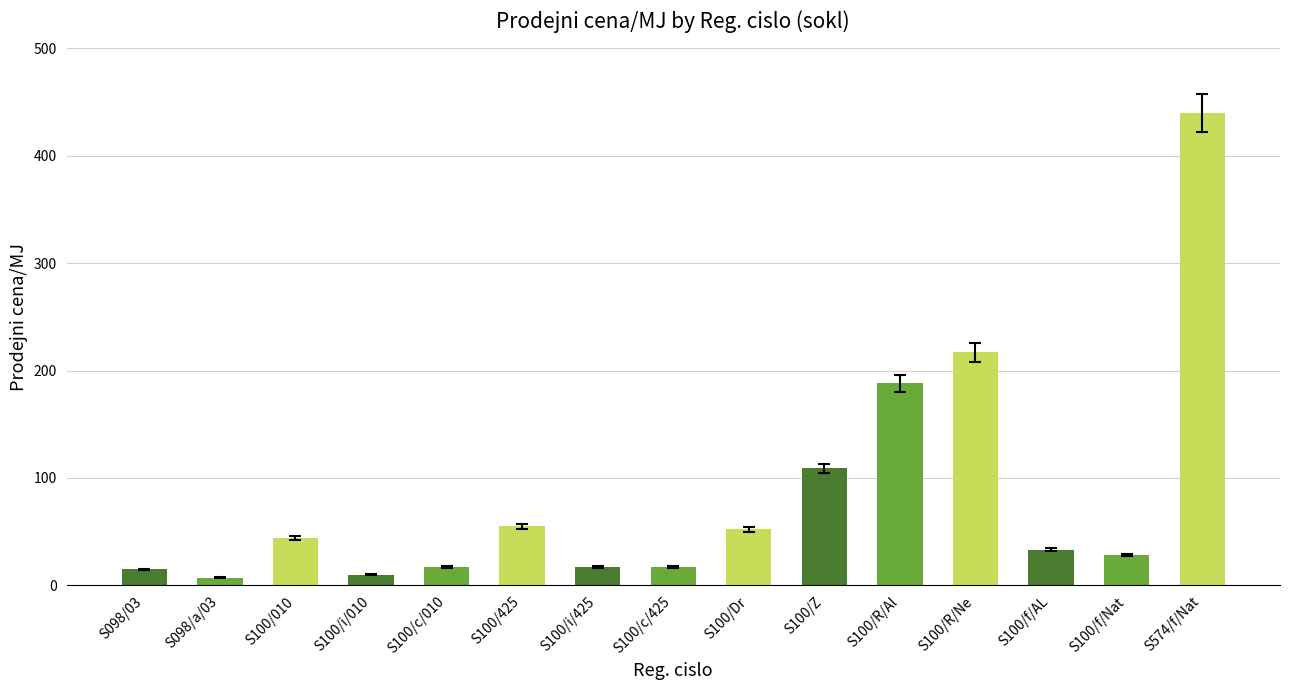

What is the difference between the maximum and minimum values?

433